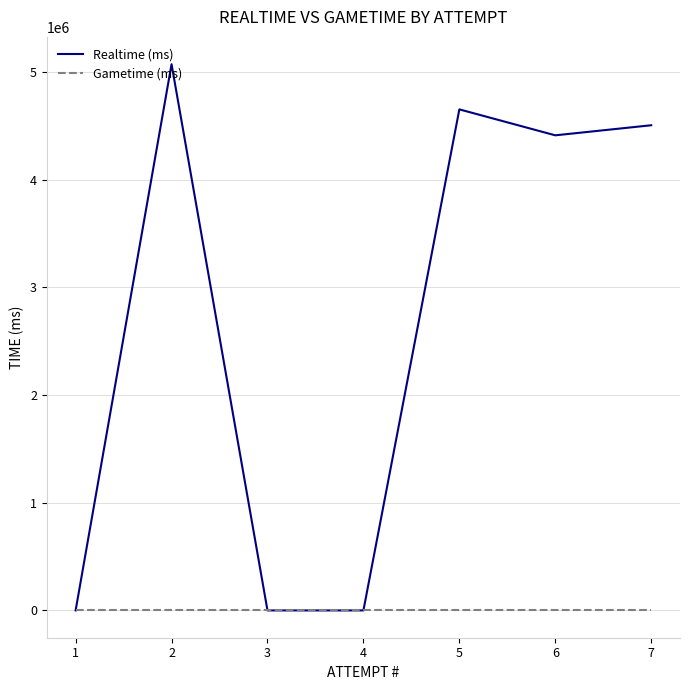

Which series has the largest total across all categories?

Realtime (ms)